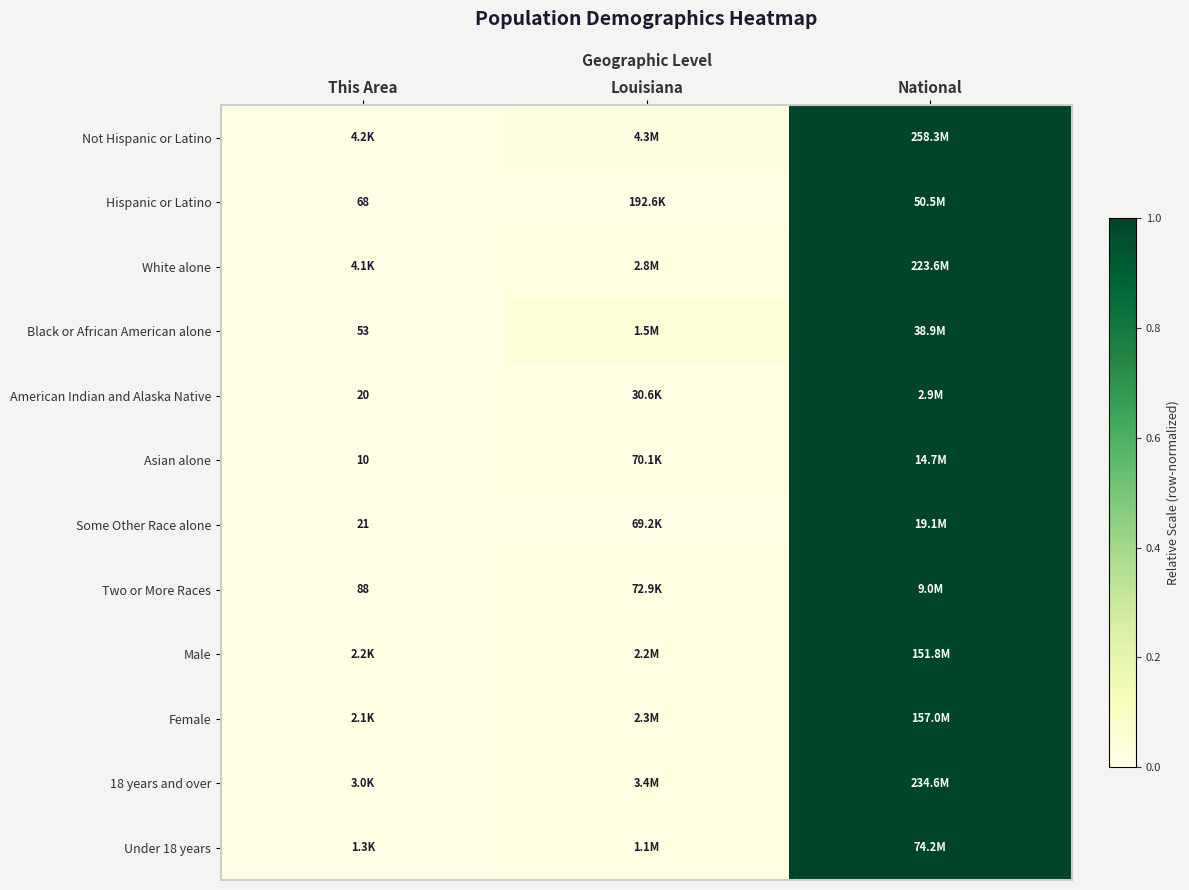

Which label corresponds to the smallest value in the chart?

This Area